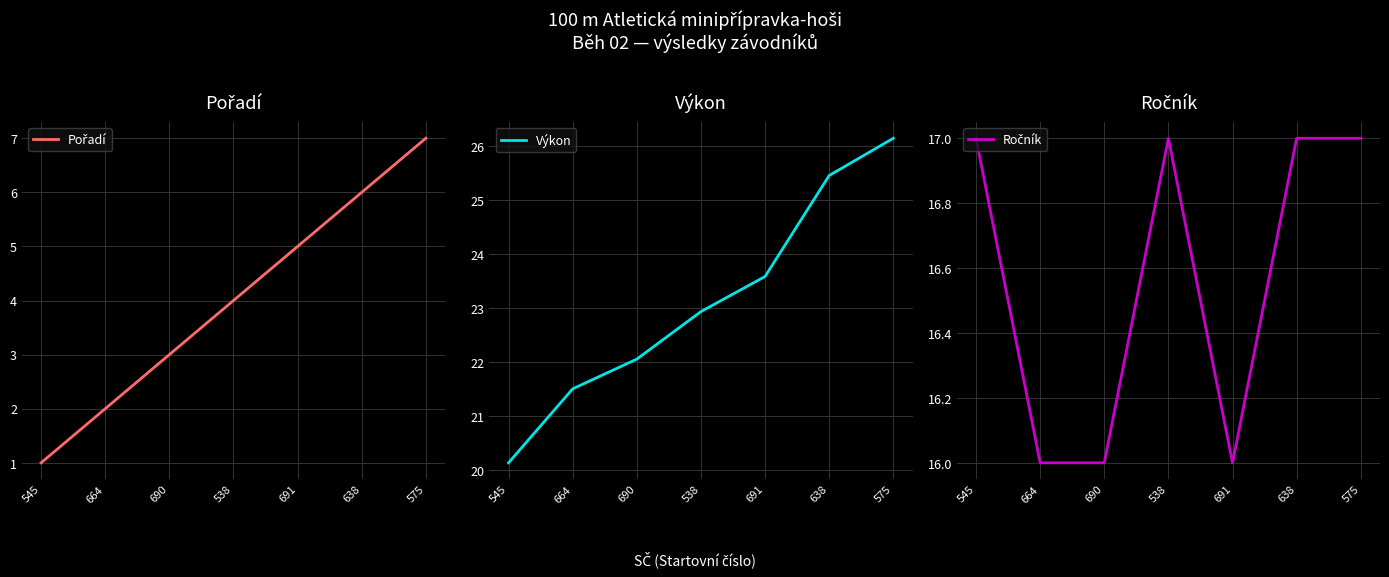

At which category is the sum across all series the highest?

575